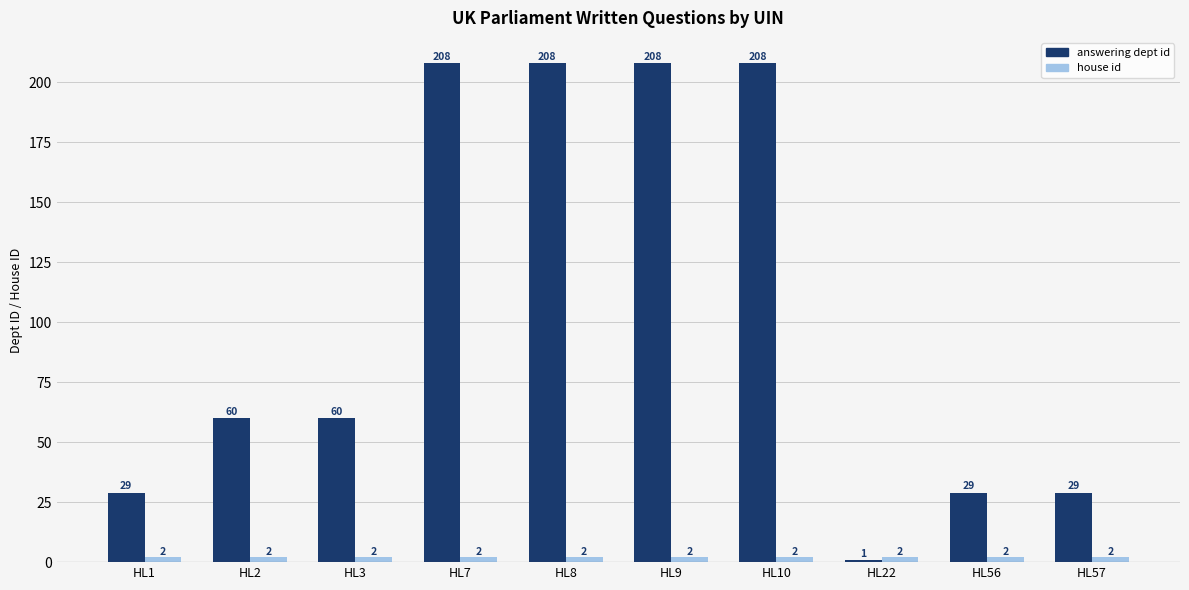

Reading right to left, what are all the values shown in this chart?

answering dept id: HL57=29	HL56=29	HL22=1	HL10=208	HL9=208	HL8=208	HL7=208	HL3=60	HL2=60	HL1=29
house id: HL57=2	HL56=2	HL22=2	HL10=2	HL9=2	HL8=2	HL7=2	HL3=2	HL2=2	HL1=2